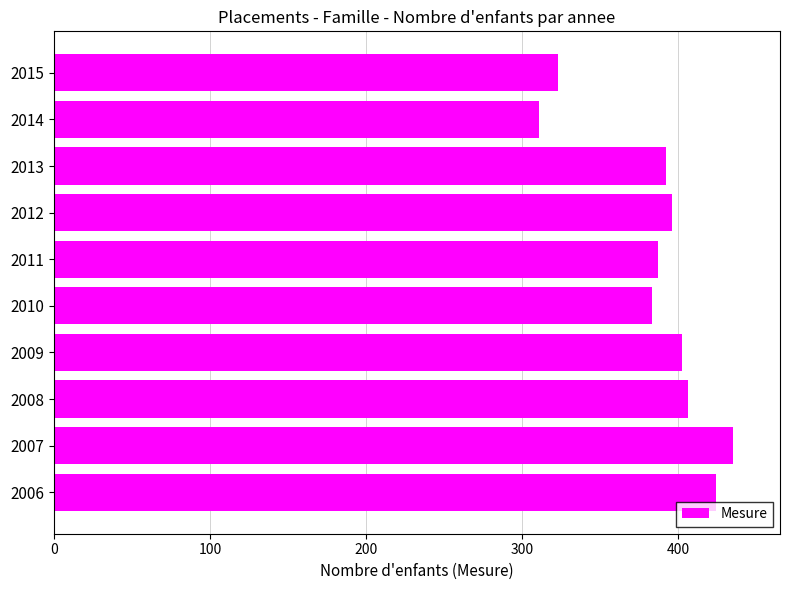

What is the smallest value displayed?

311